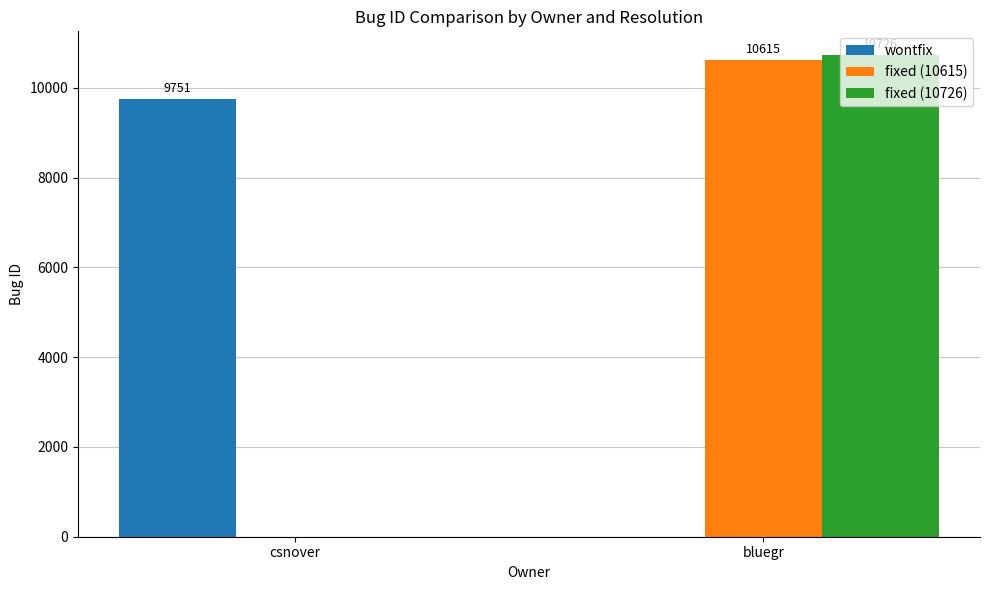

Between csnover and bluegr, which series saw the biggest shift?

fixed (10726)